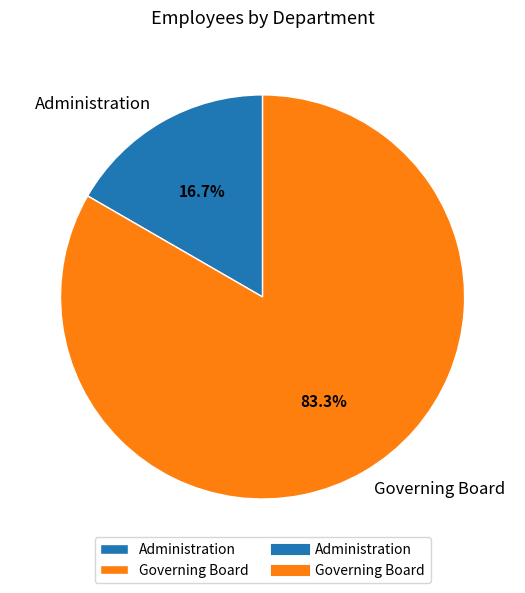

To the nearest percent, what is the average slice percentage?

50%